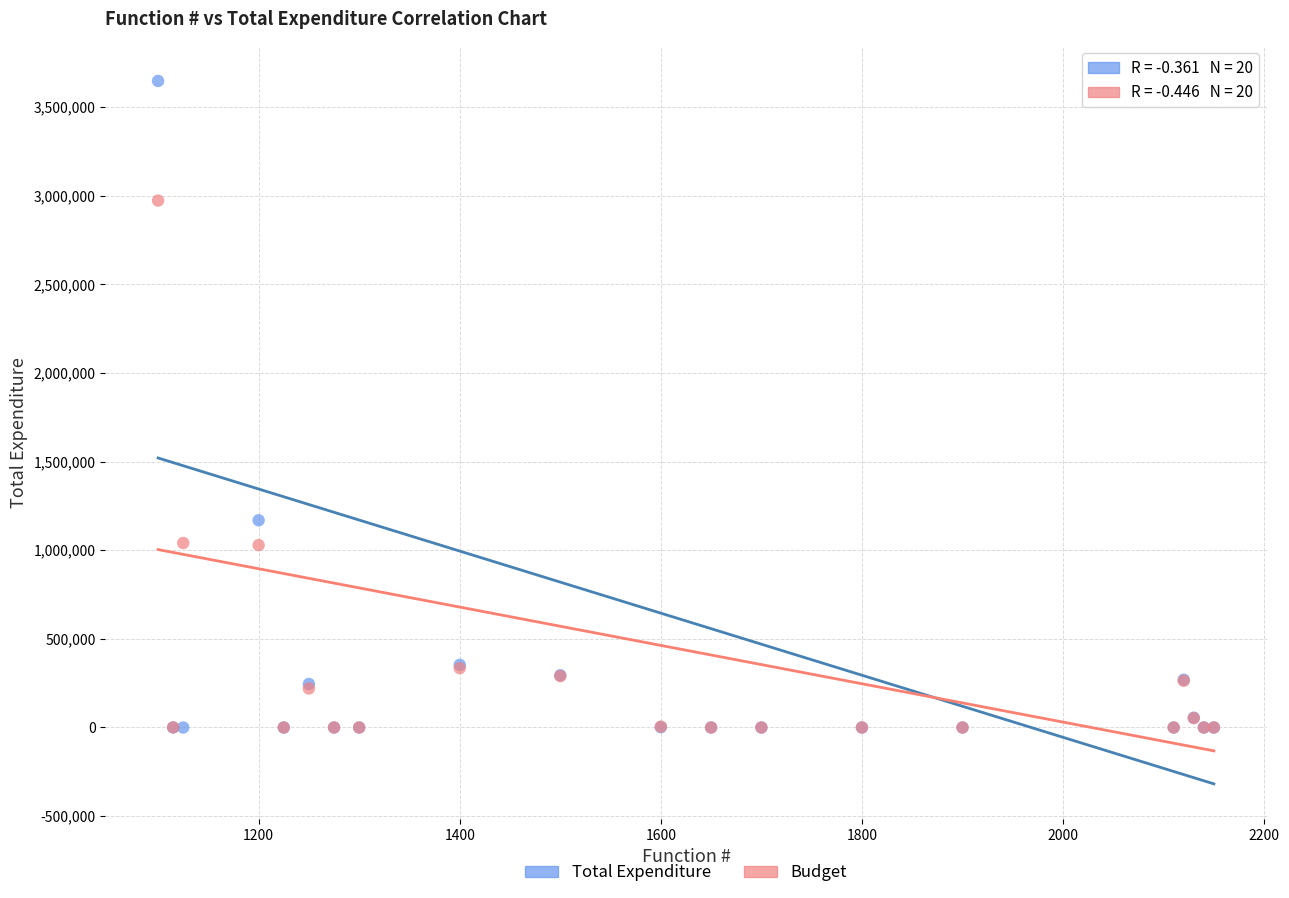

Across all series, what Y value is closest to 1823766?

1168964